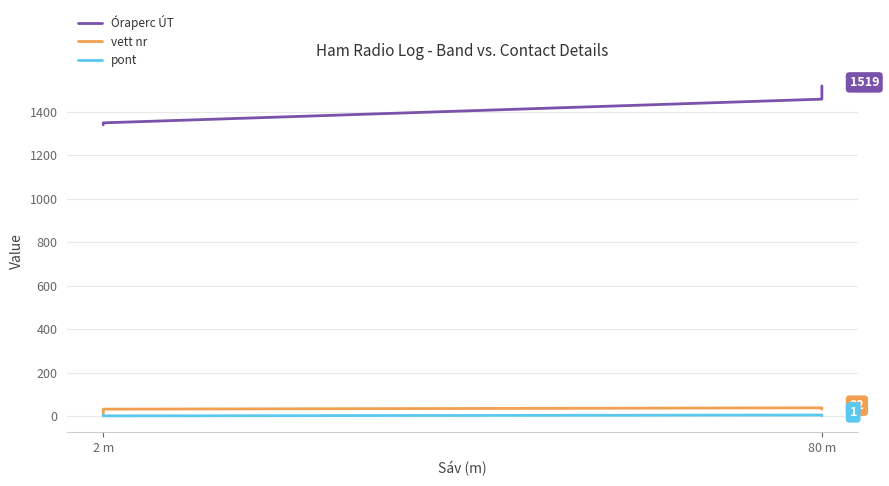

Does the chart have visible grid lines?

Yes